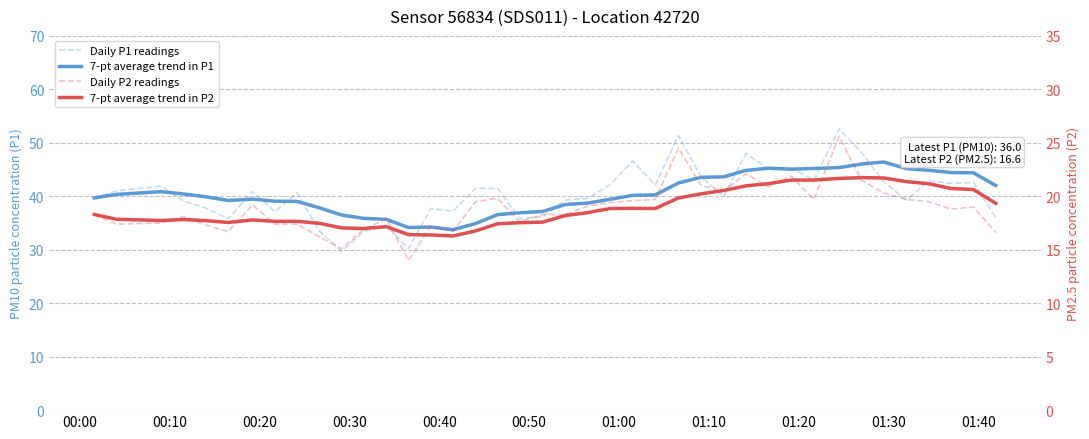

True or false: 7-pt average trend in P2 and Daily P1 readings cross at least once.

False